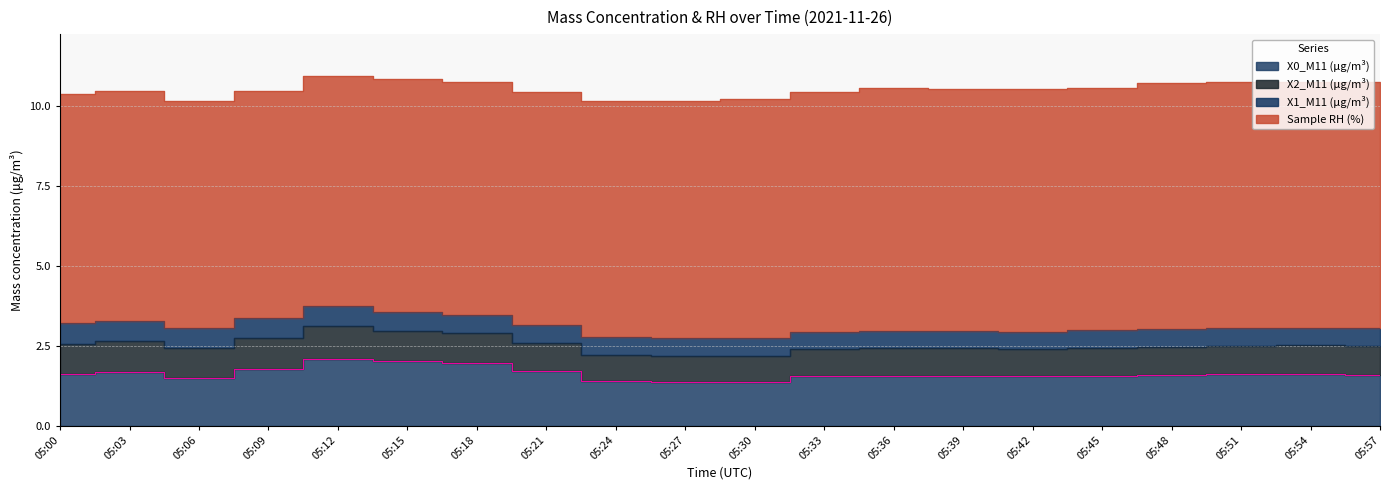

Which series has the largest total across all categories?

Sample RH (%)